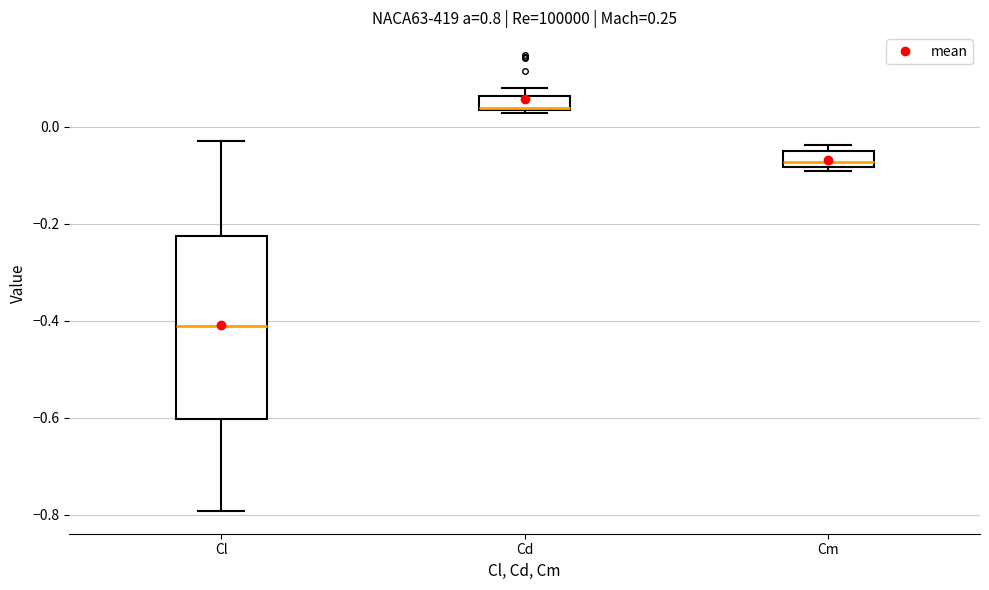

Where is the upper edge of the box for Cm on the y-axis? The values are not printed on the chart, so give them approximately, as read against the axis.

-0.06